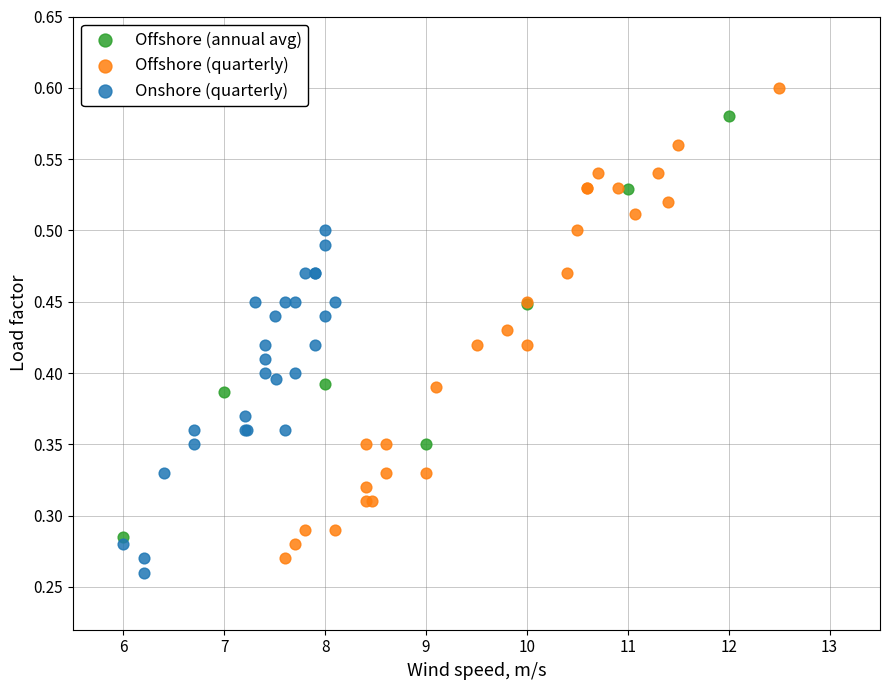

Which series has the largest Y range (max minus min)?

Offshore (quarterly)